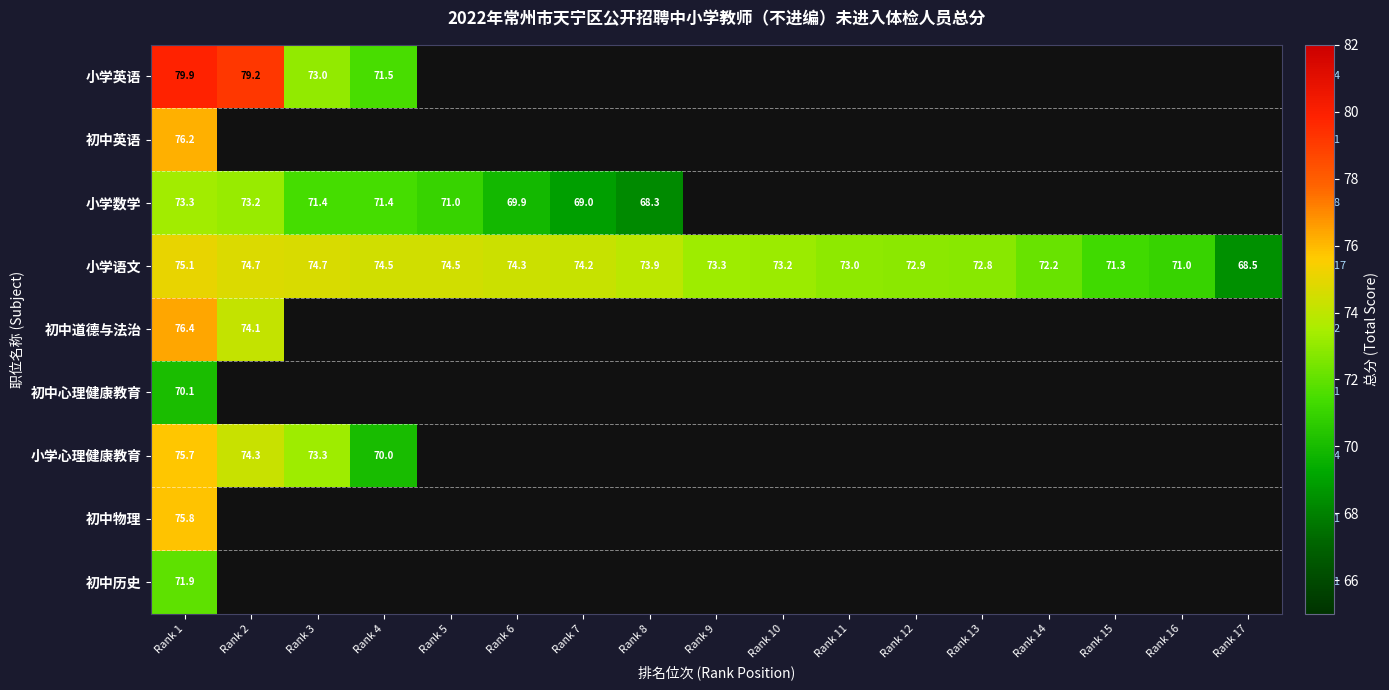

What is the difference between the maximum and minimum values in the 初中道德与法治 series?

2.3